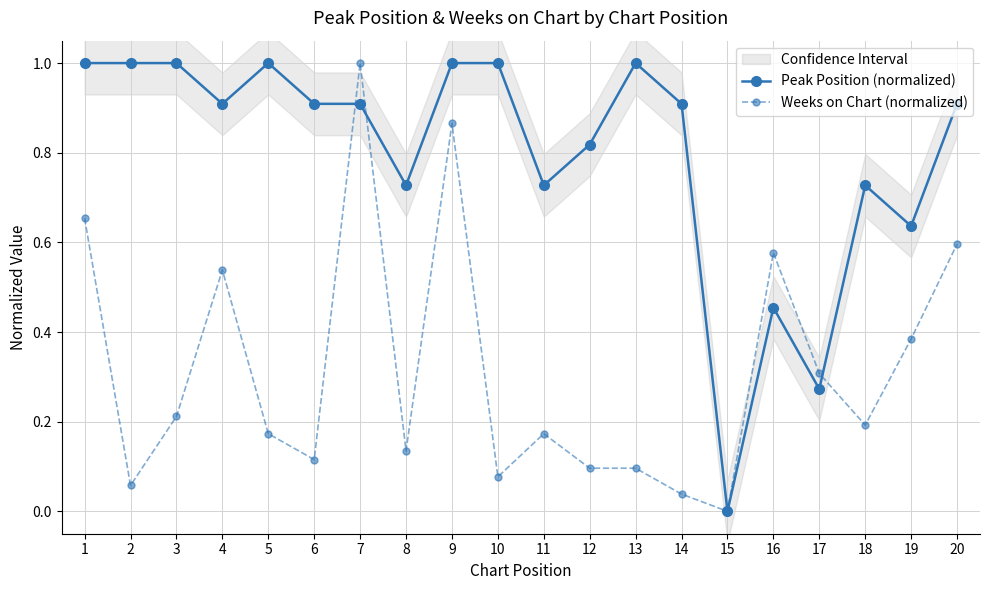

Read the Peak Position (normalized) value at 14.

0.9